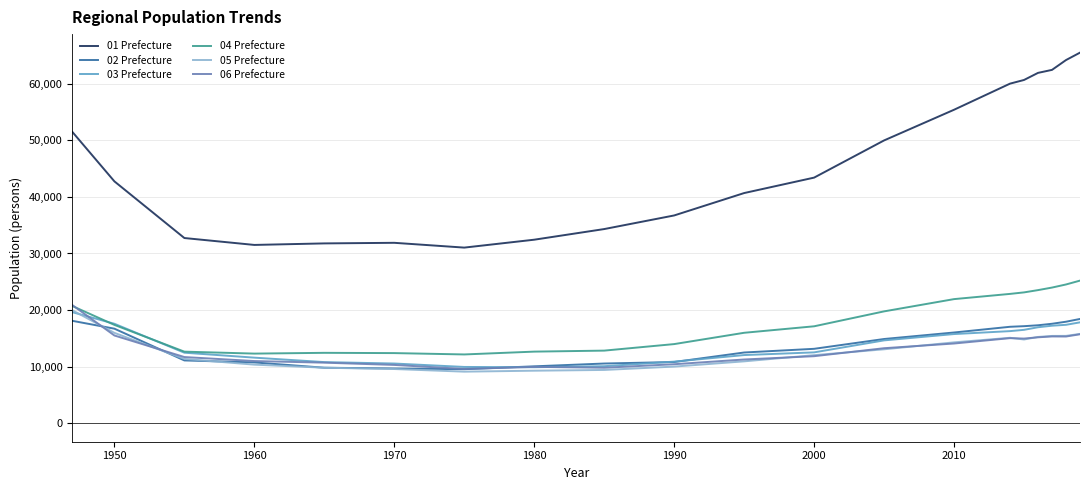

Which series has the widest spread of values?

01 Prefecture